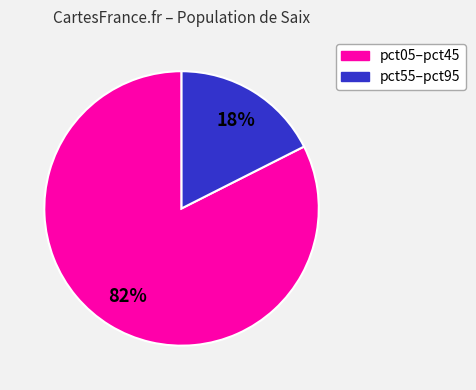

To the nearest percent, what is the average slice percentage?

50%